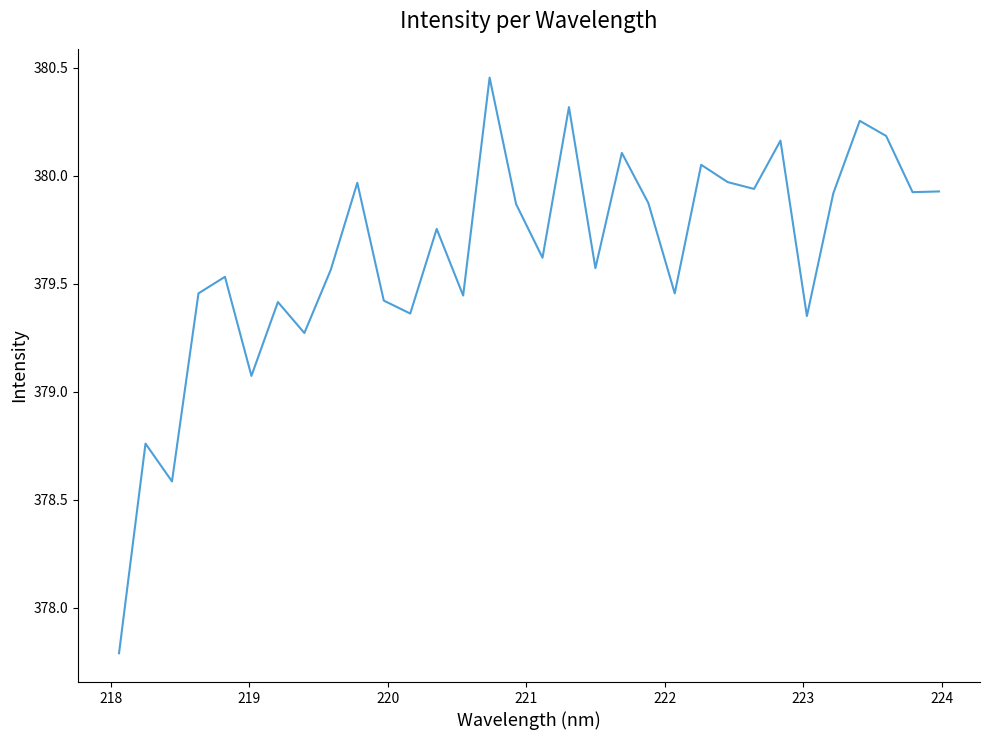

Does the chart display data point markers on the line(s)?

No